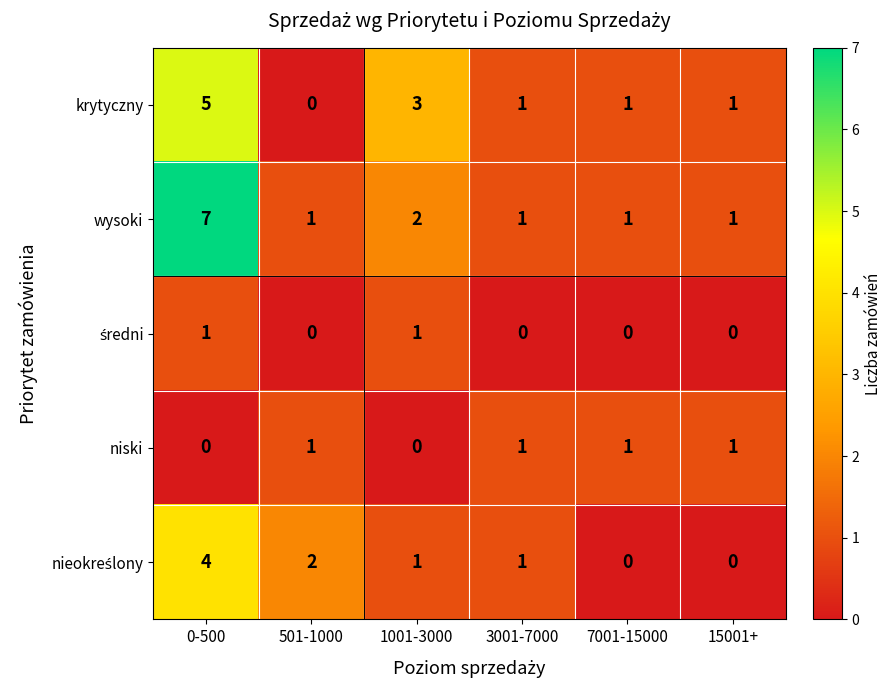

At which category is the sum across all series the highest?

0-500